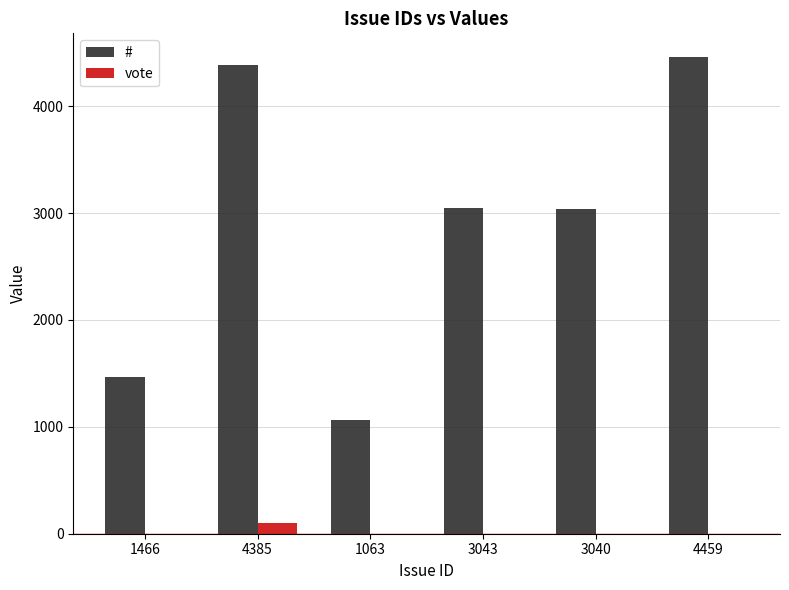

What is the sum of all # values?

17456